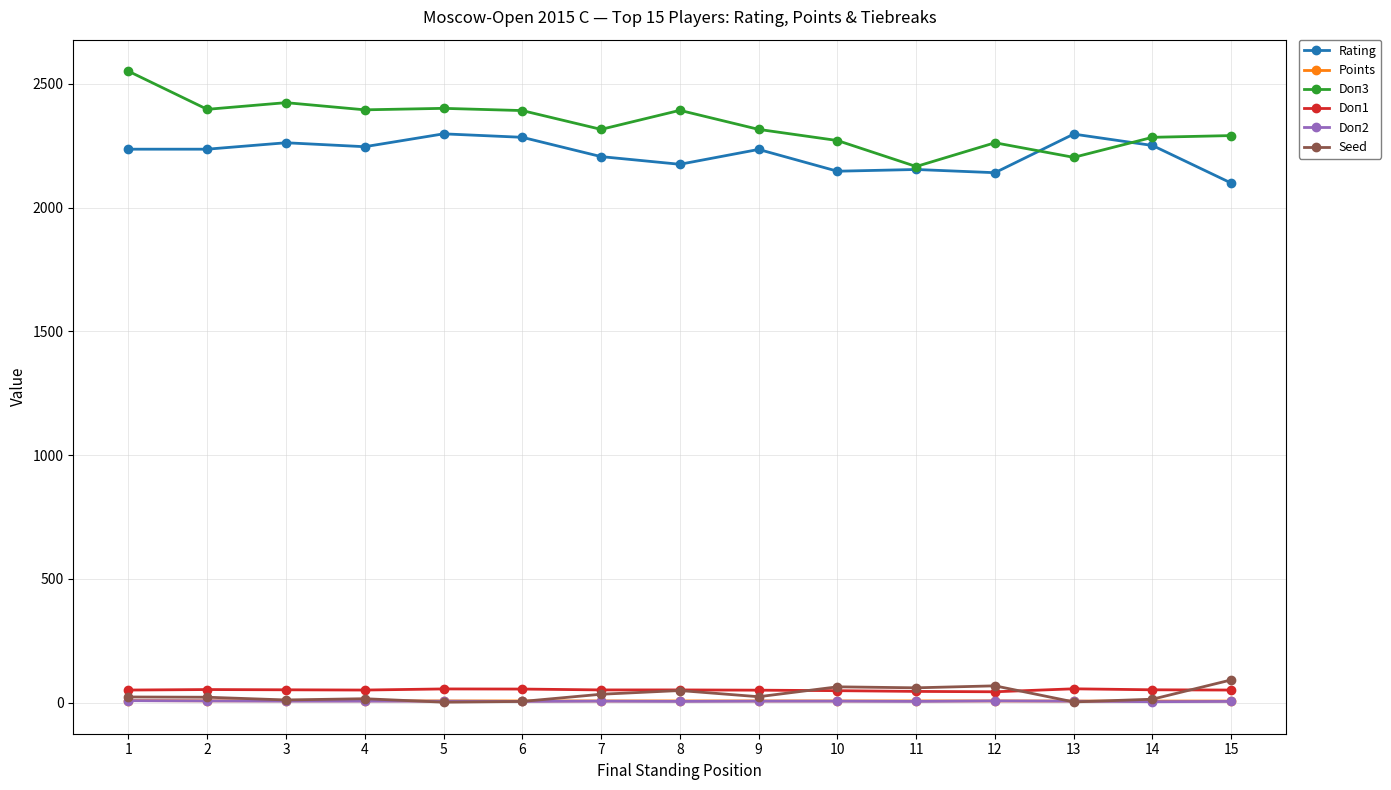

What is the difference between the maximum and second lowest values in the Points series?

2.0